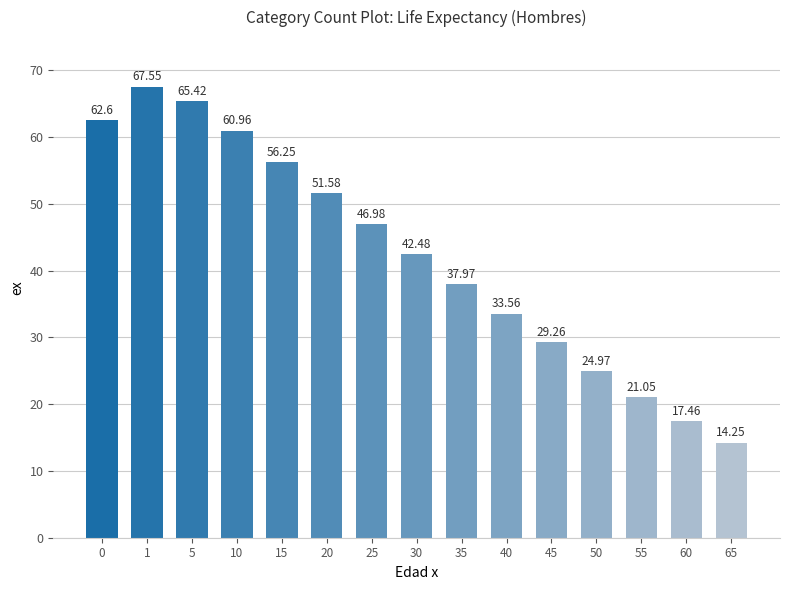

Between 35 and 5, which is larger?

5